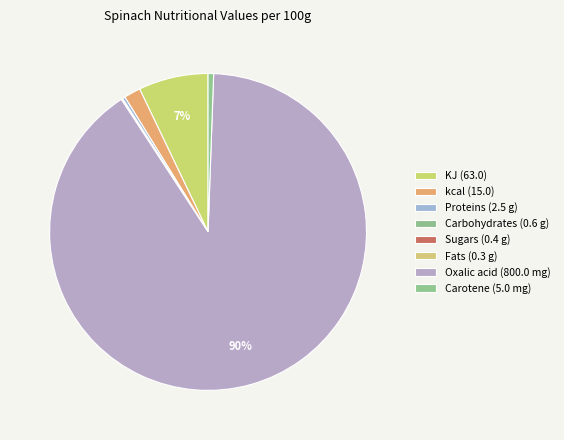

How many segments does this pie chart have?

8